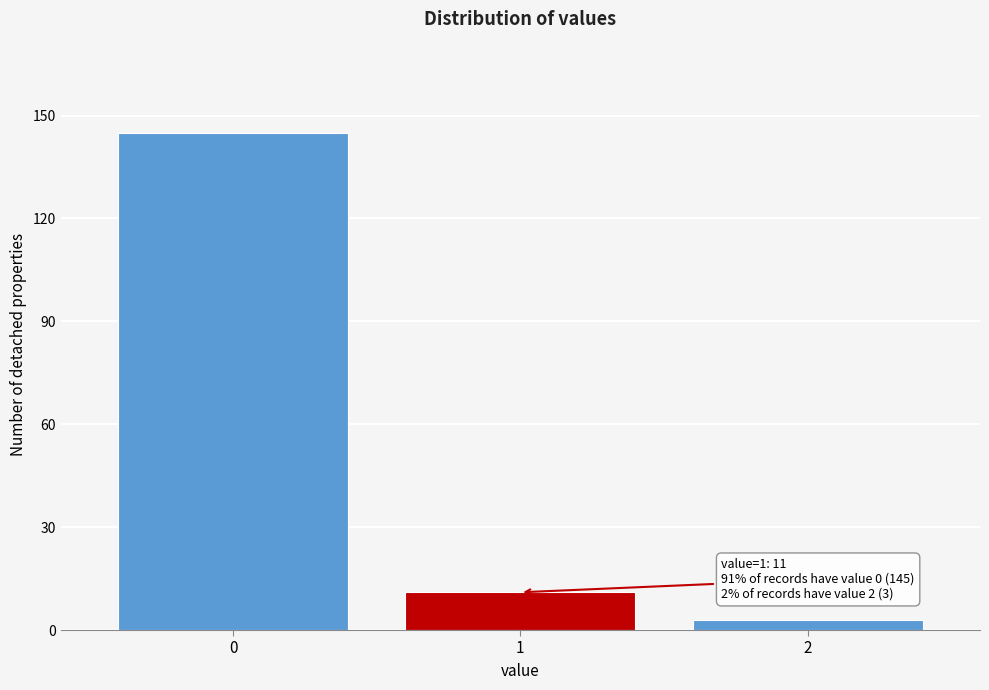

Reading left to right, extract all data points from this chart.

0=145	1=11	2=3